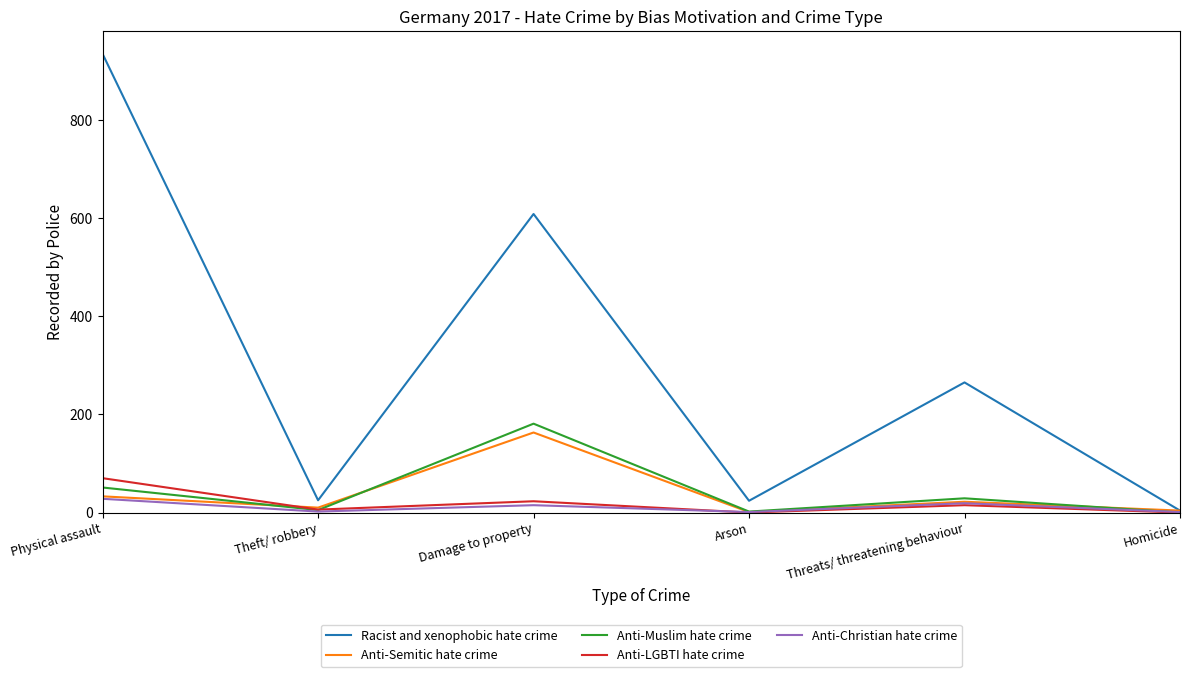

Which series has the widest spread of values?

Racist and xenophobic hate crime